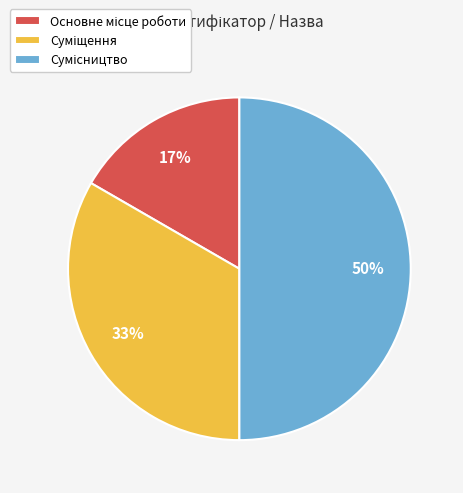

To the nearest percent, what is the average slice percentage?

33%